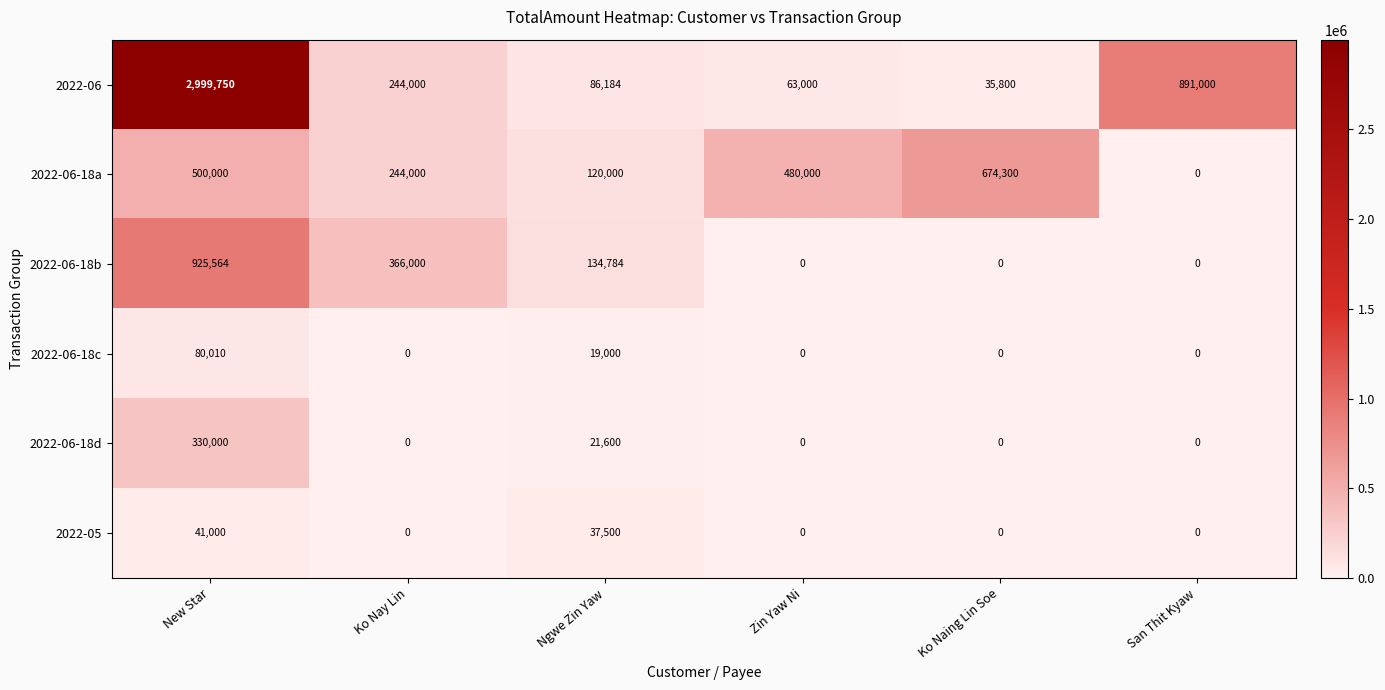

What is the difference between the maximum and minimum values in the 2022-05 series?

41000